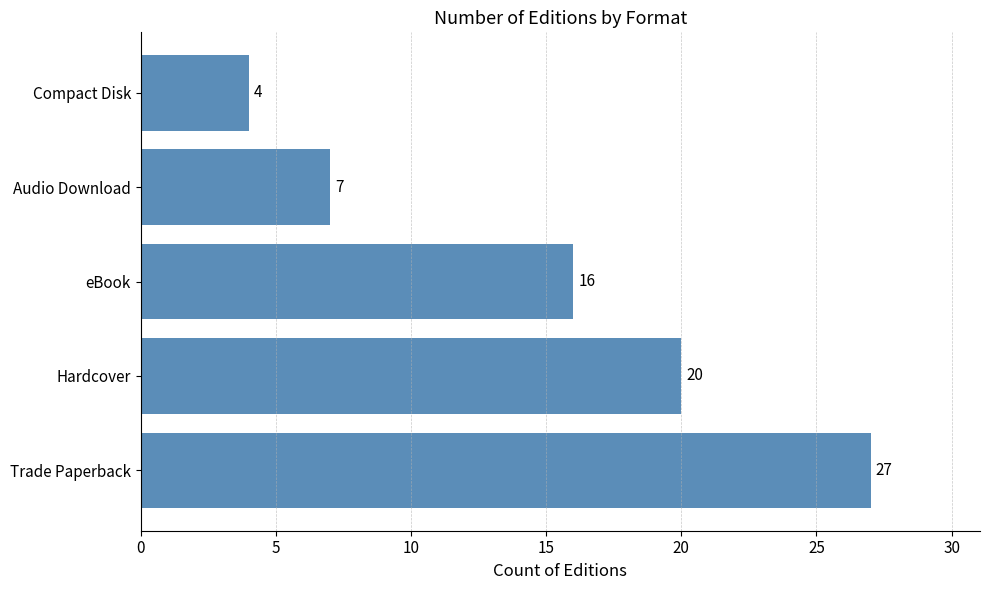

Rank the categories by value from lowest to highest.

Compact Disk, Audio Download, eBook, Hardcover, Trade Paperback